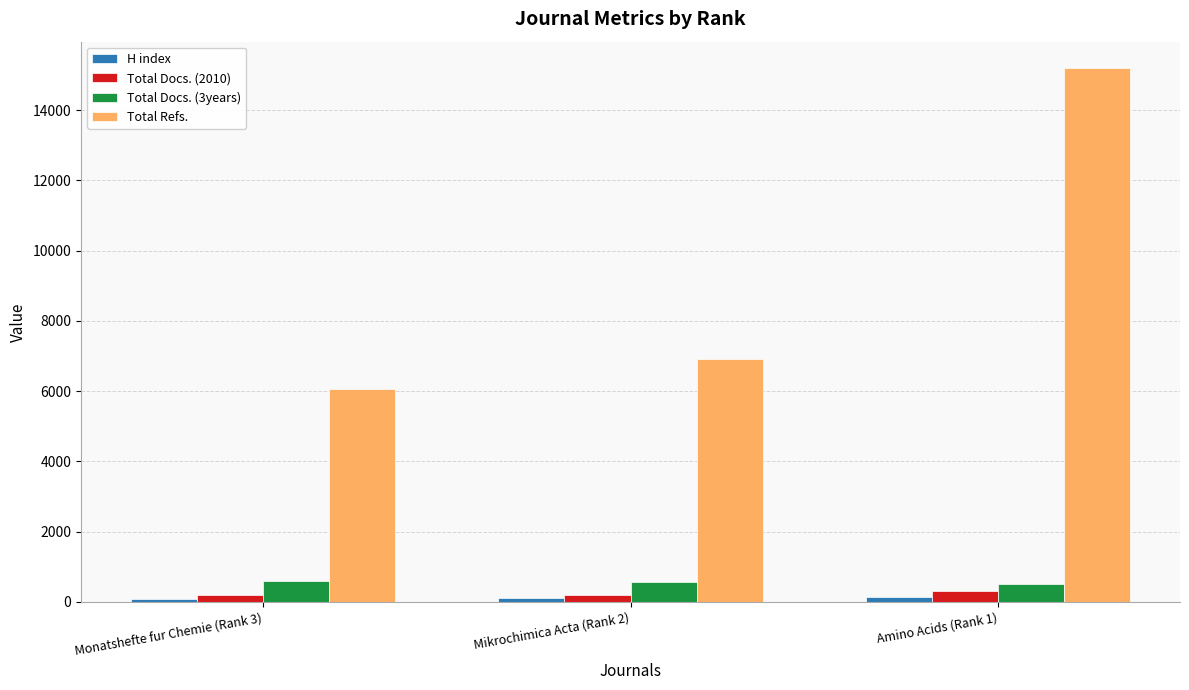

True or false: Total Refs. has a value of 6053 at Monatshefte fur Chemie (Rank 3).

True